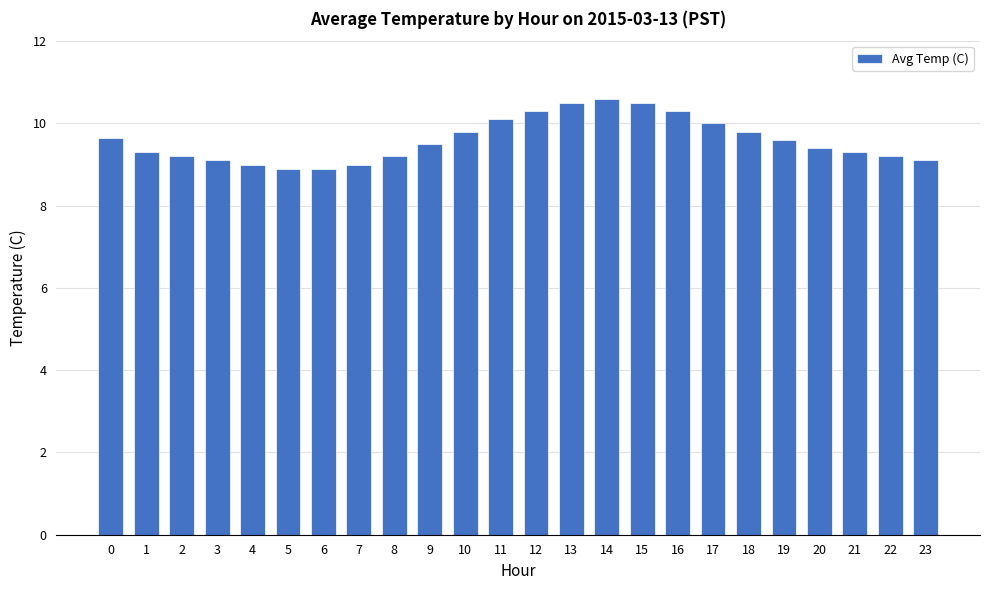

What is the difference between the second highest and second lowest values?

1.6